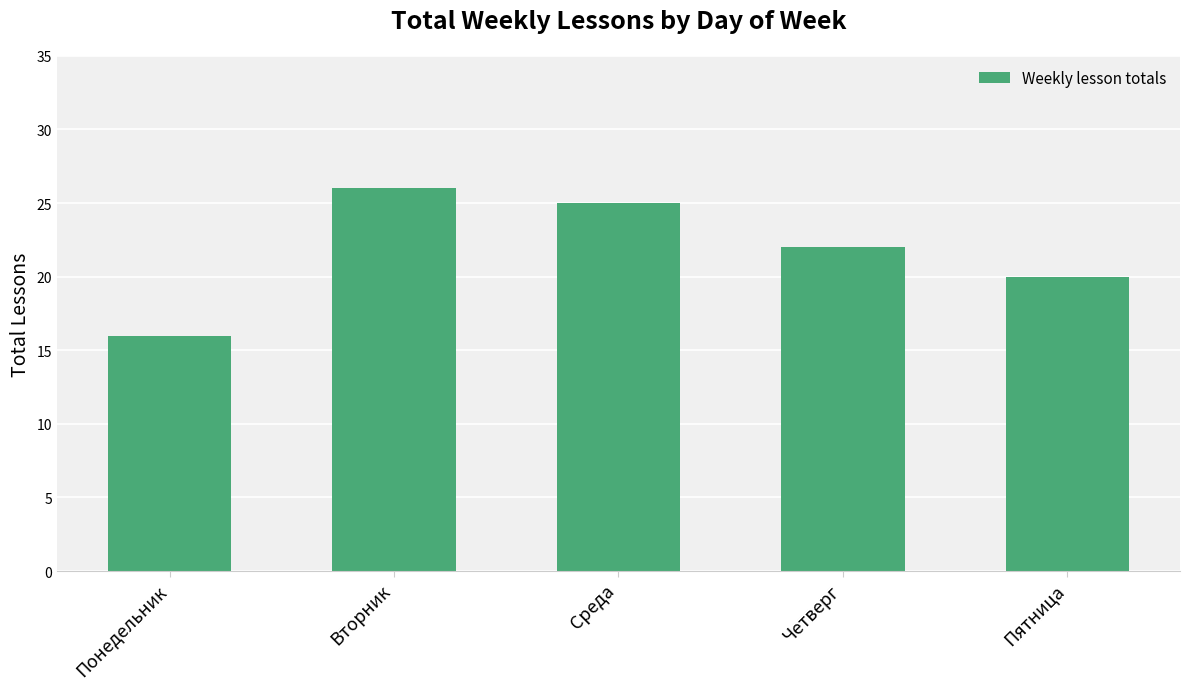

Approximately how many times larger is the value at Среда compared to Понедельник?

1.6